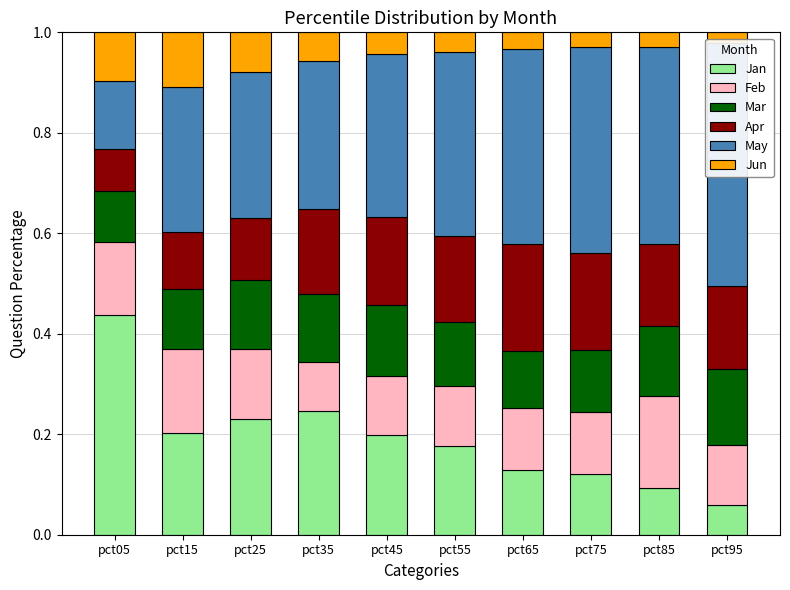

What are all the series names shown in the legend?

Jan, Feb, Mar, Apr, May, Jun